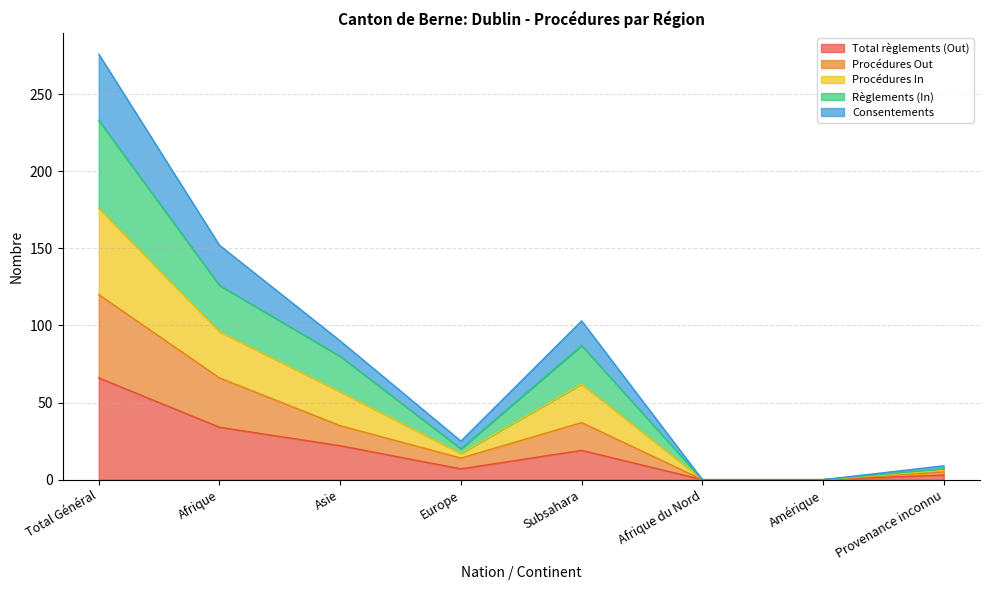

Which category has the highest value in the Règlements (In) series?

Total Général